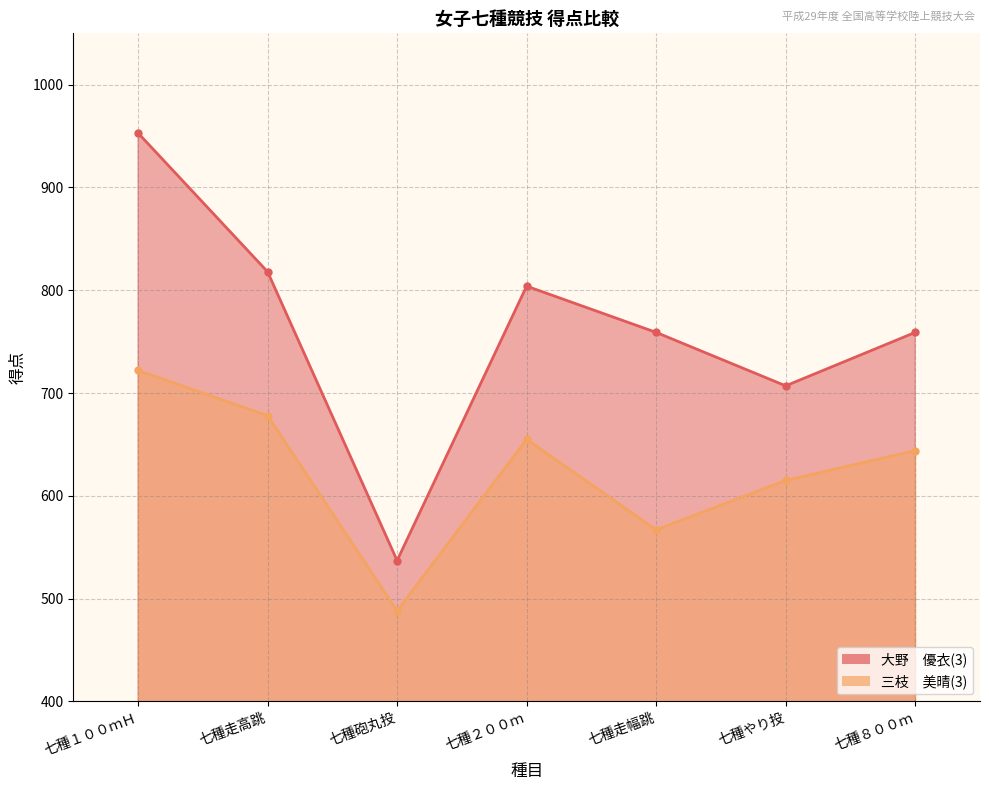

Does the chart display data point markers on the line(s)?

Yes